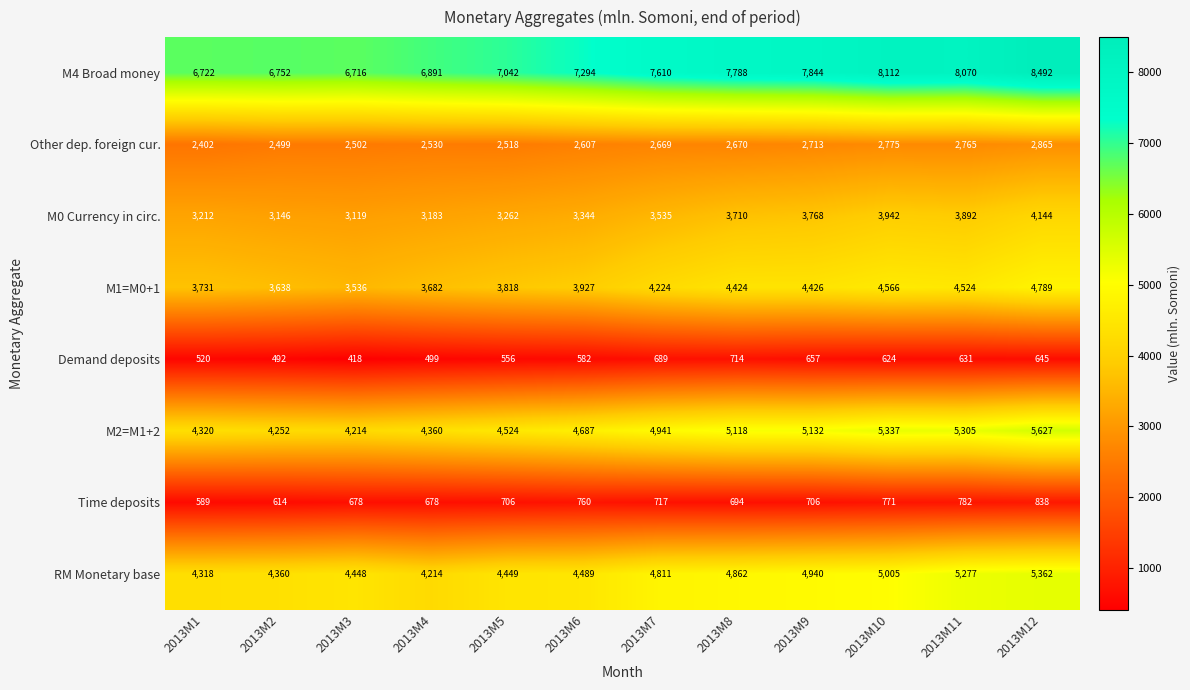

What is the average value of the Other dep. foreign cur. series?

2626